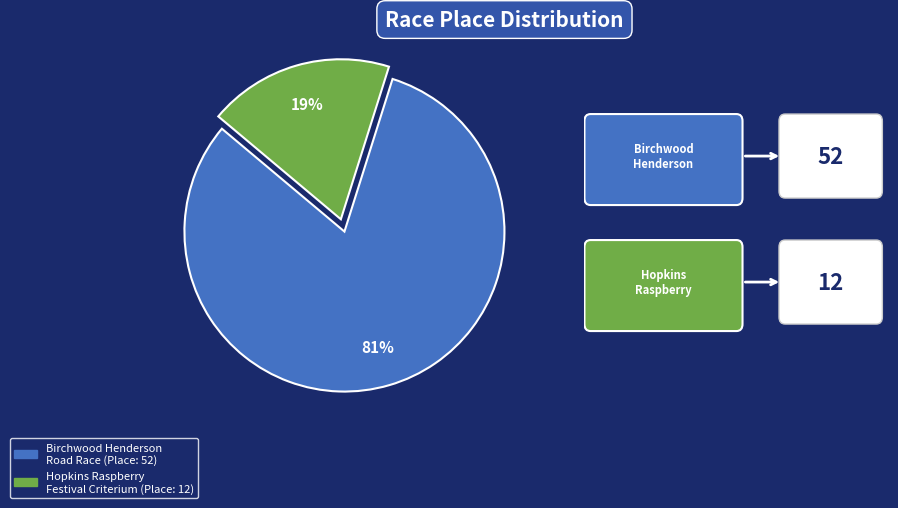

Rank the categories by value from highest to lowest.

Birchwood Henderson Road Race, Hopkins Raspberry Festival Criterium